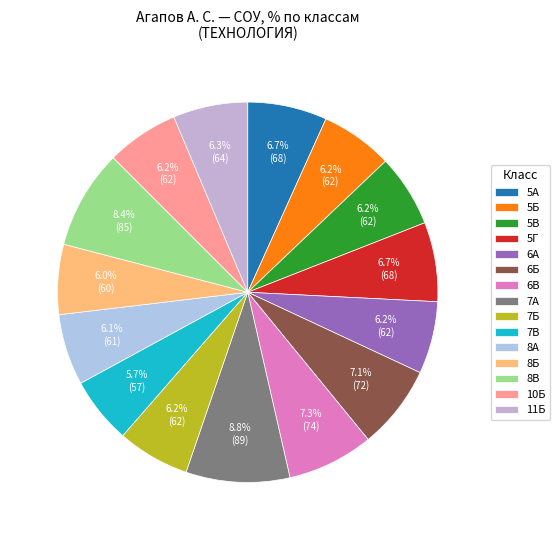

To the nearest percent, what percentage of the pie is 8Б?

6%